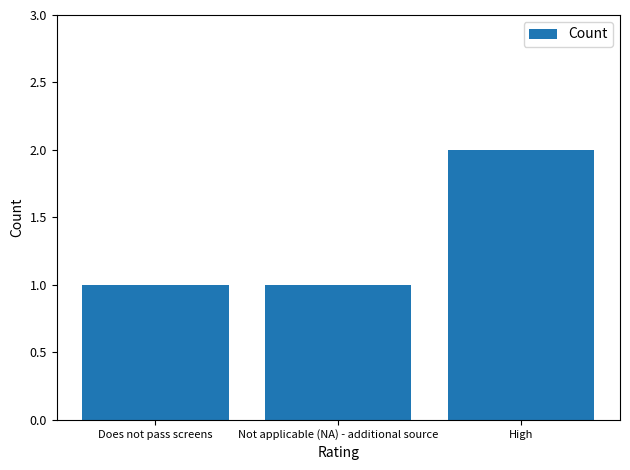

Approximately how many times larger is the value at Does not pass screens compared to Not applicable (NA) - additional source?

1.0